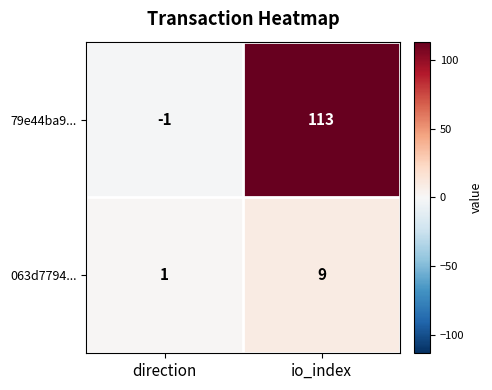

How many categories are shown in the chart?

2